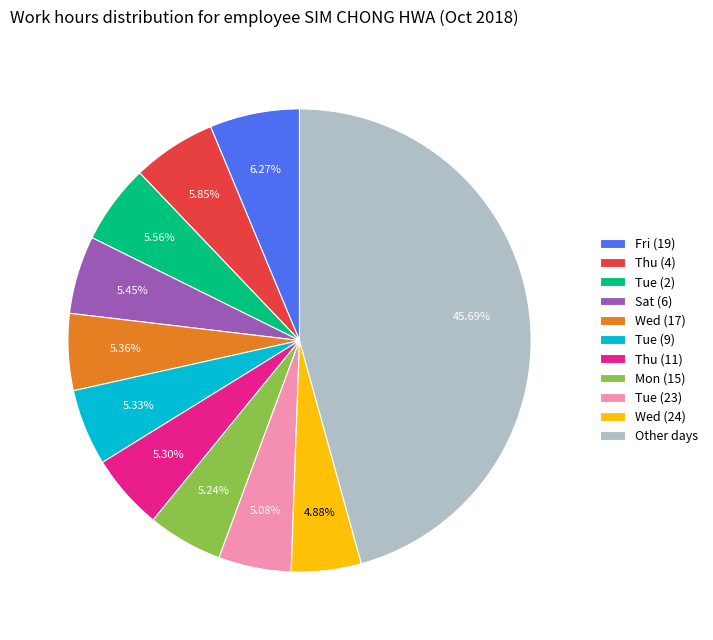

To the nearest percent, what is the combined percentage of Tue (2) and Sat (6)?

11%